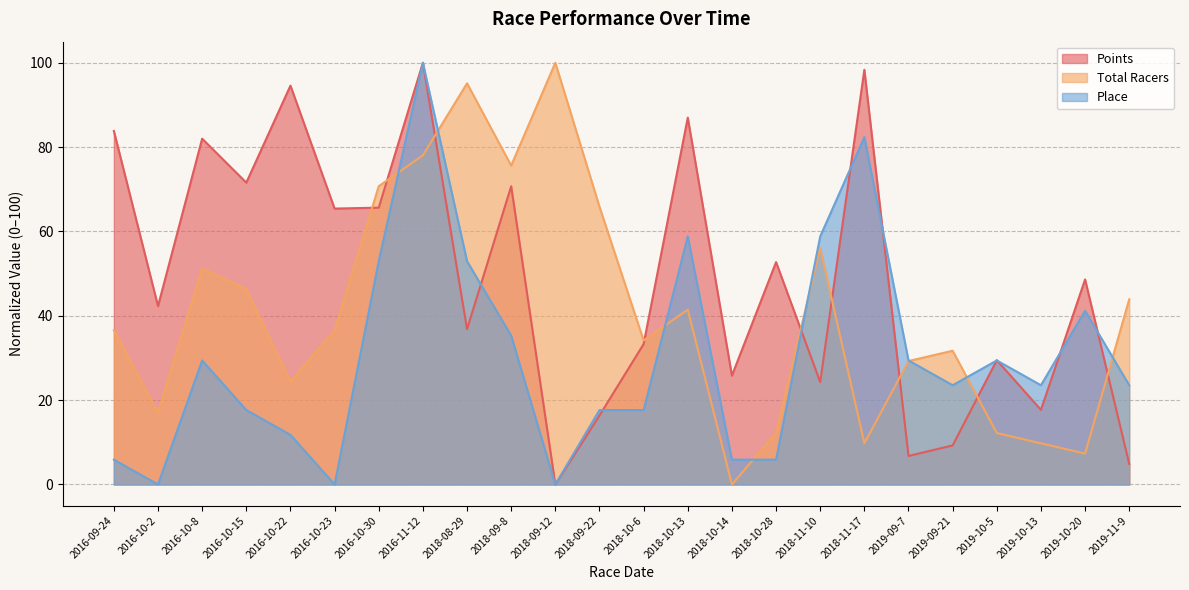

How many lines are shown in the chart?

3